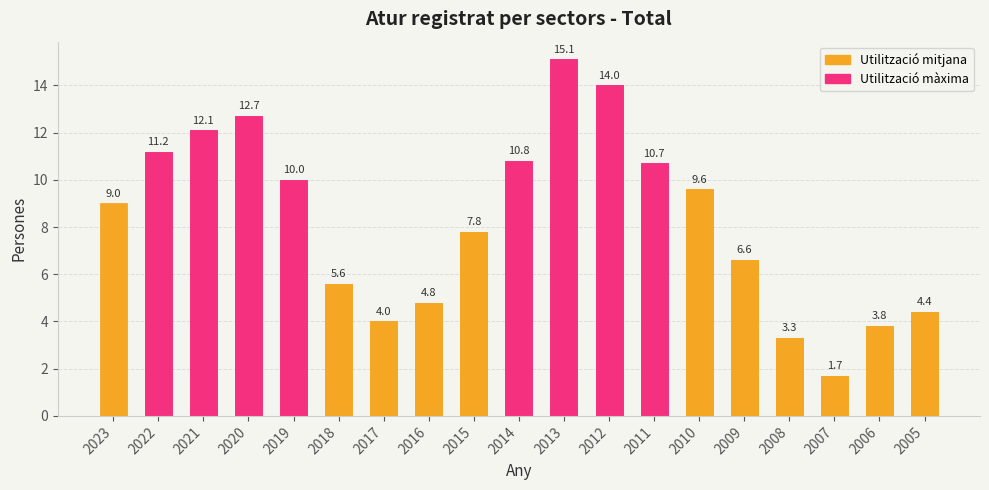

Reading left to right, extract all data points from this chart.

Total: 2023=9.0	2022=11.2	2021=12.1	2020=12.7	2019=10.0	2018=5.6	2017=4.0	2016=4.8	2015=7.8	2014=10.8	2013=15.1	2012=14.0	2011=10.7	2010=9.6	2009=6.6	2008=3.3	2007=1.7	2006=3.8	2005=4.4
Total (atur): 2023=9.0	2022=11.2	2021=12.1	2020=12.7	2019=10.0	2018=5.6	2017=4.0	2016=4.8	2015=7.8	2014=10.8	2013=15.1	2012=14.0	2011=10.7	2010=9.6	2009=6.6	2008=3.3	2007=1.7	2006=3.8	2005=4.4